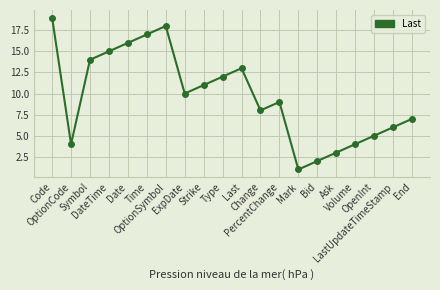

What is the difference between the values at PercentChange and End?

2